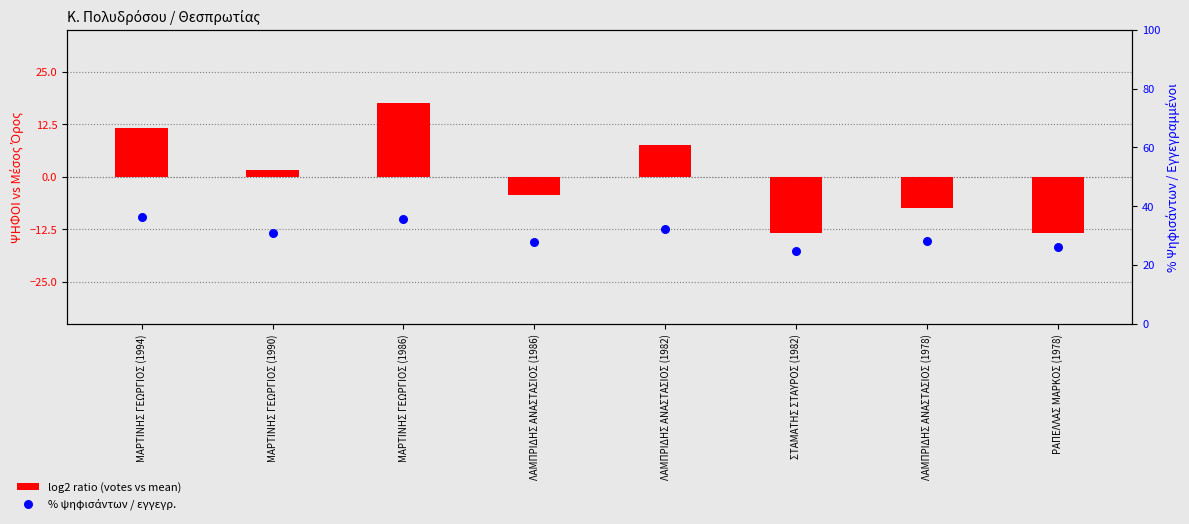

What are all the series names shown in the legend?

log2 ratio (votes vs mean), % ψηφισάντων / εγγεγρ.